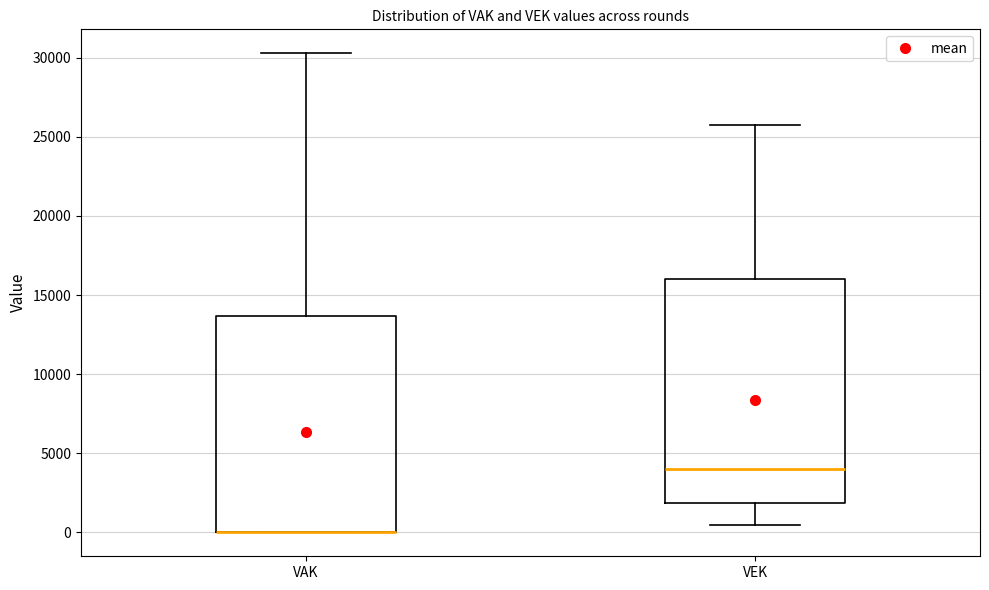

Where does the lower whisker of the box for VEK end on the y-axis? The values are not printed on the chart, so give them approximately, as read against the axis.

500